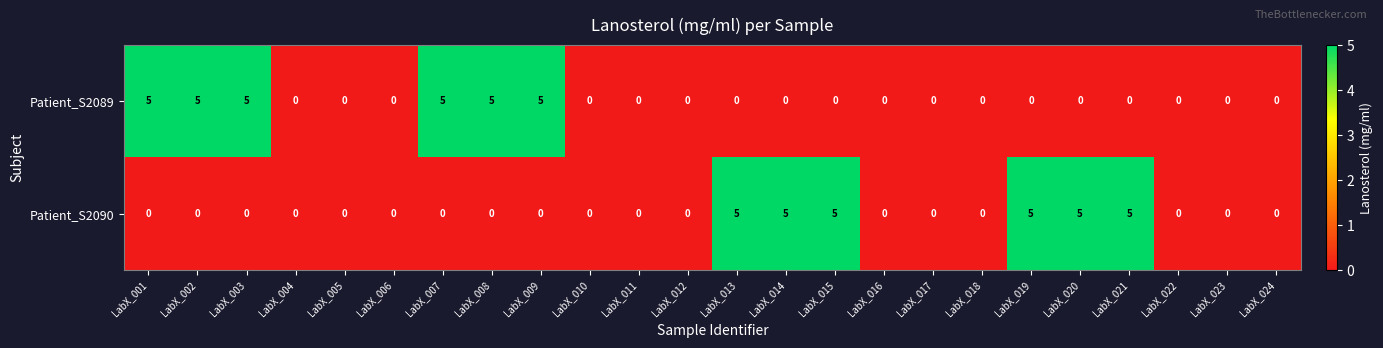

What is the total value across all series at LabX_014?

5